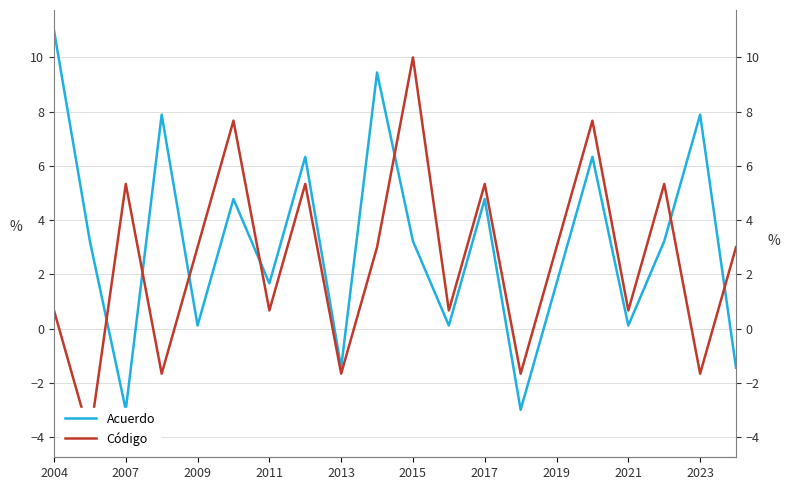

What is the maximum value shown in the chart?

11.0